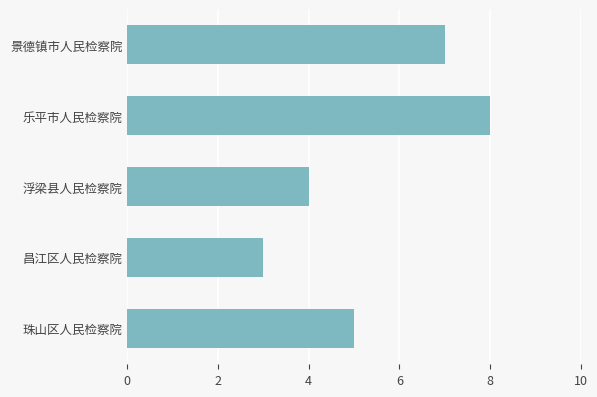

What is the change in value from 昌江区人民检察院 to 珠山区人民检察院?

+2